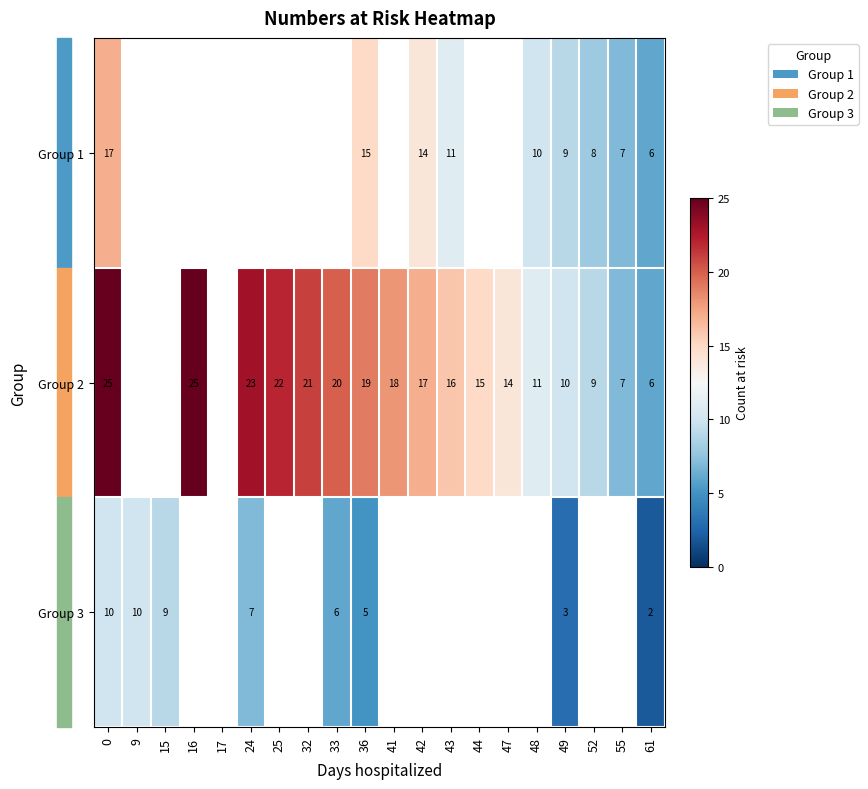

What is the difference between the Group 2 values at 0 and 55?

18